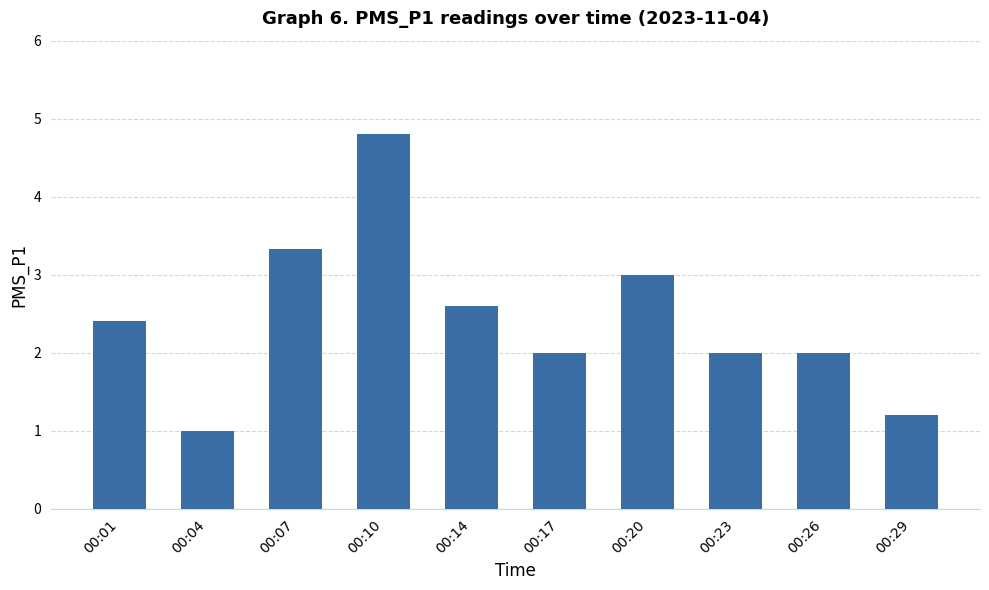

What is the sum of all values?

24.3